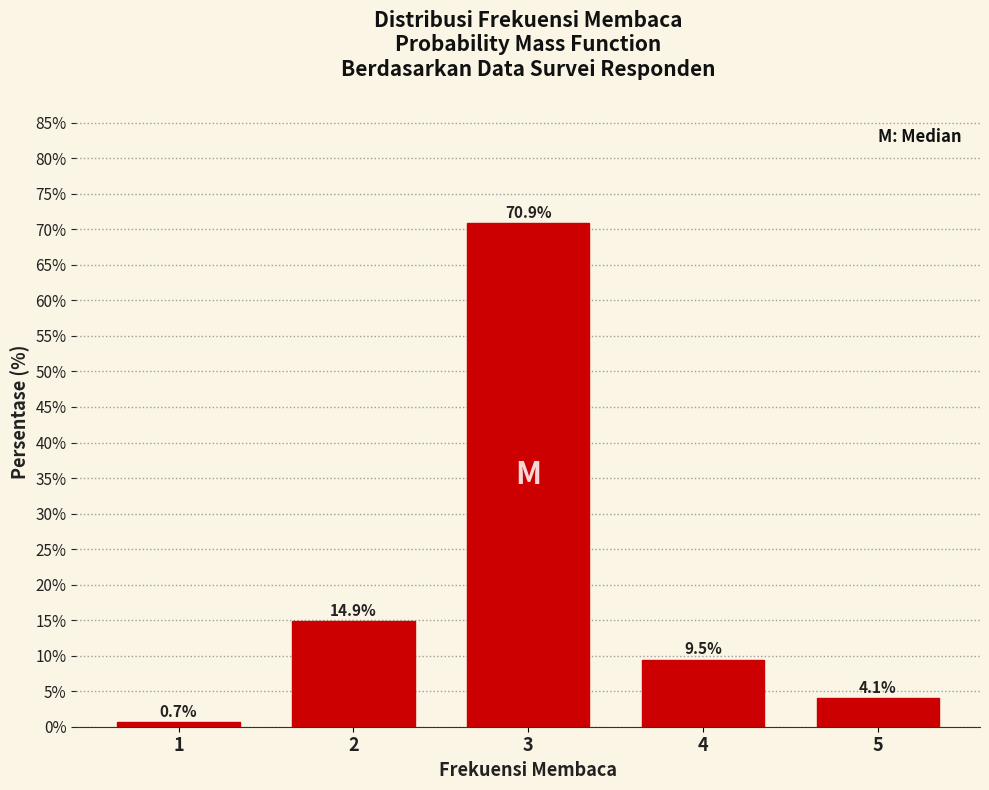

Reading left to right, list all the values displayed in this chart.

0.7	14.9	70.9	9.5	4.1